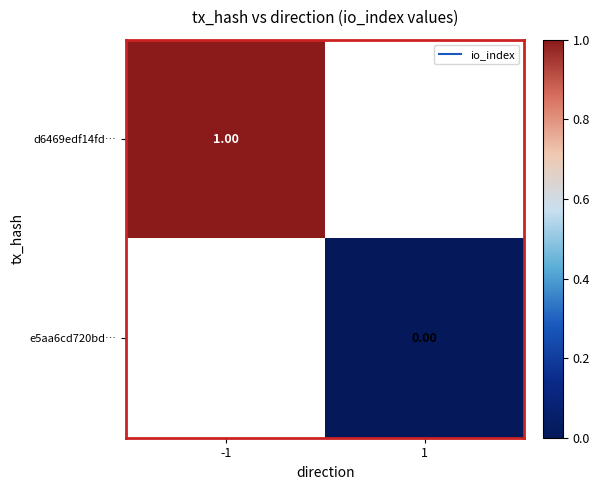

Which has a higher value, 1 or -1?

-1